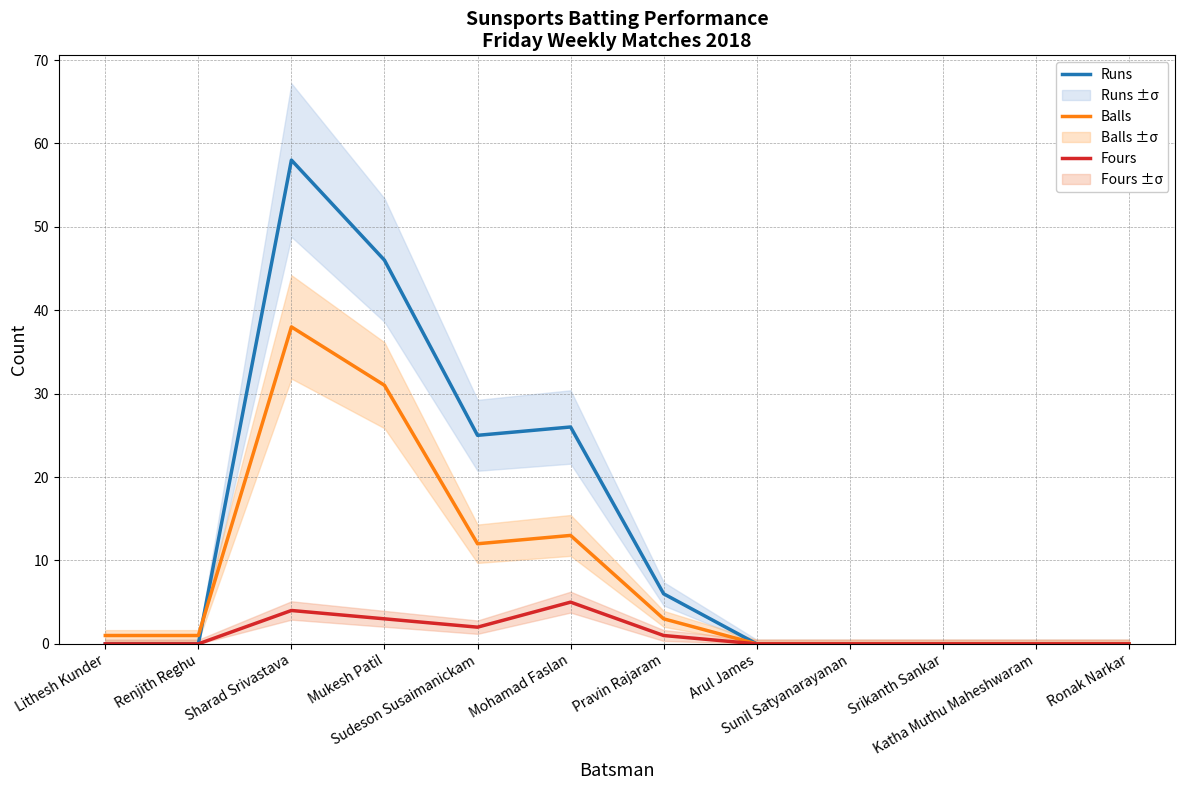

What is the label of the 2nd point from the right?

Katha Muthu Maheshwaram